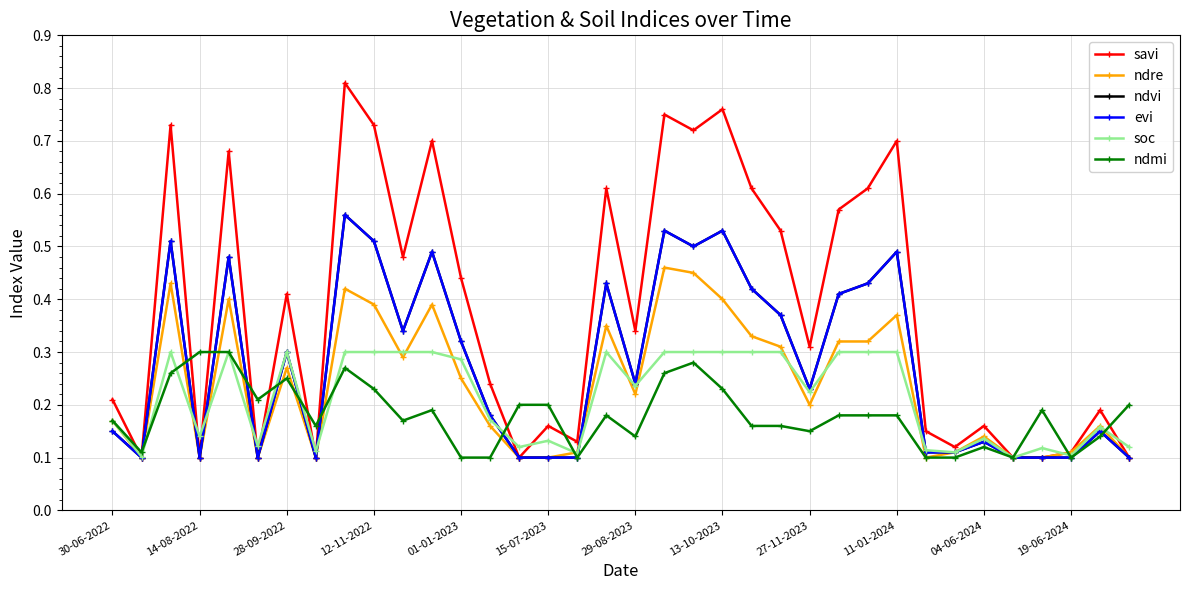

Does the chart display data point markers on the line(s)?

Yes